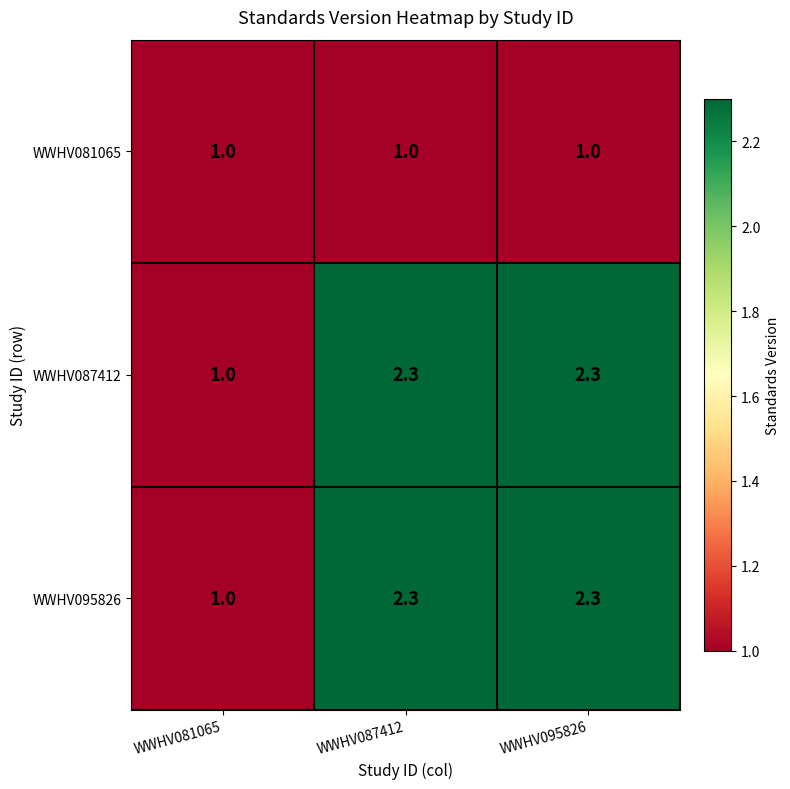

What is the approximate value of WWHV087412 at WWHV081065?

1.0